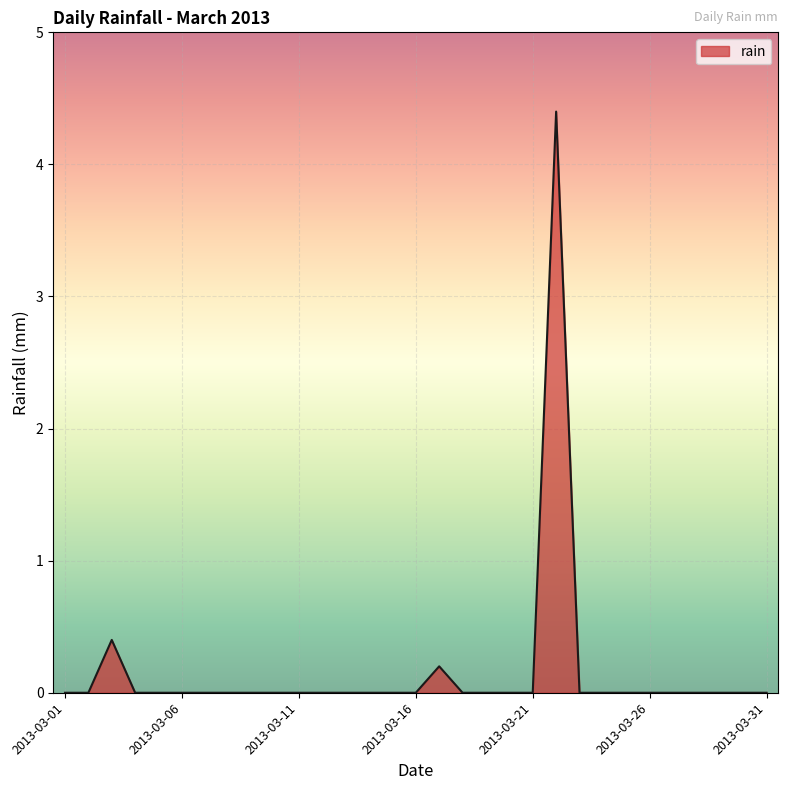

What is the difference between the maximum and minimum values?

4.4